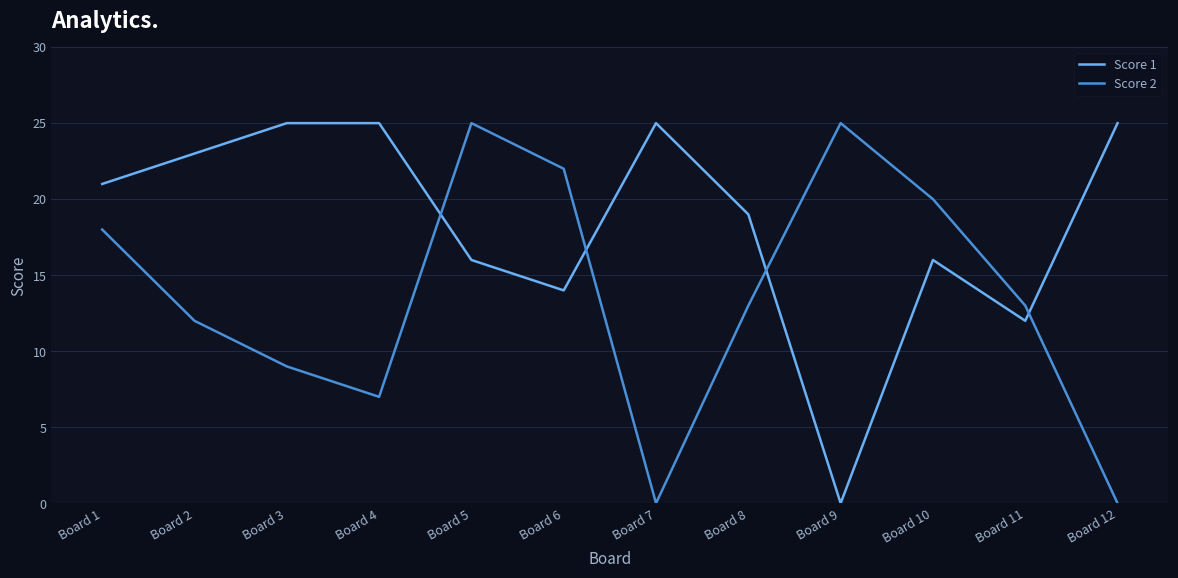

Is this an area chart (filled region under the line)?

No